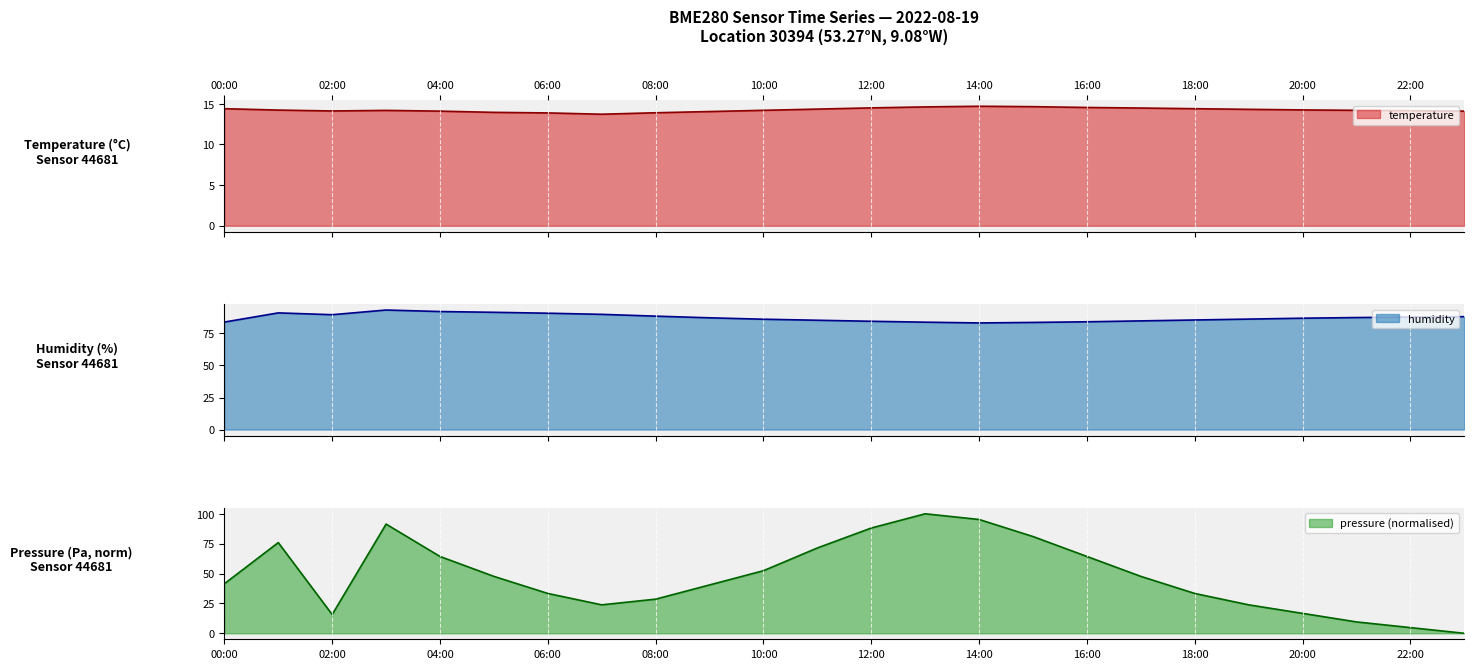

True or false: temperature has a value of 23.4 at 10:00.

False